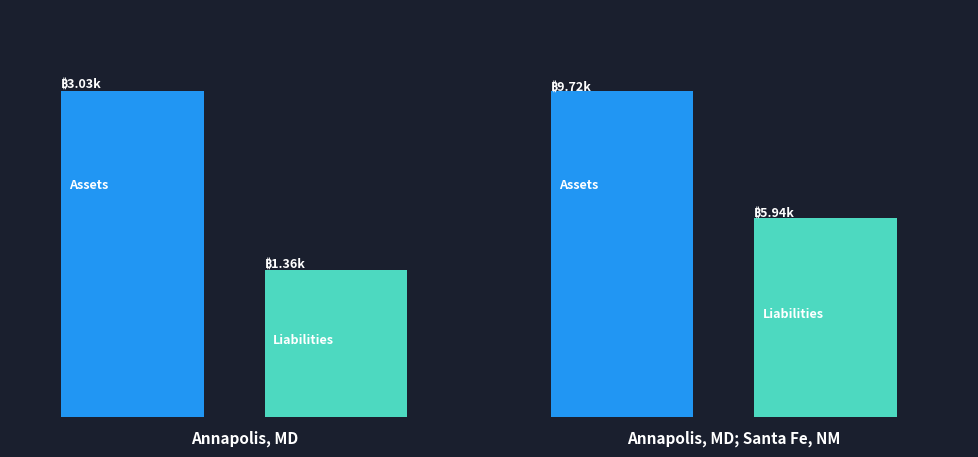

Which series has the largest total across all categories?

Assets